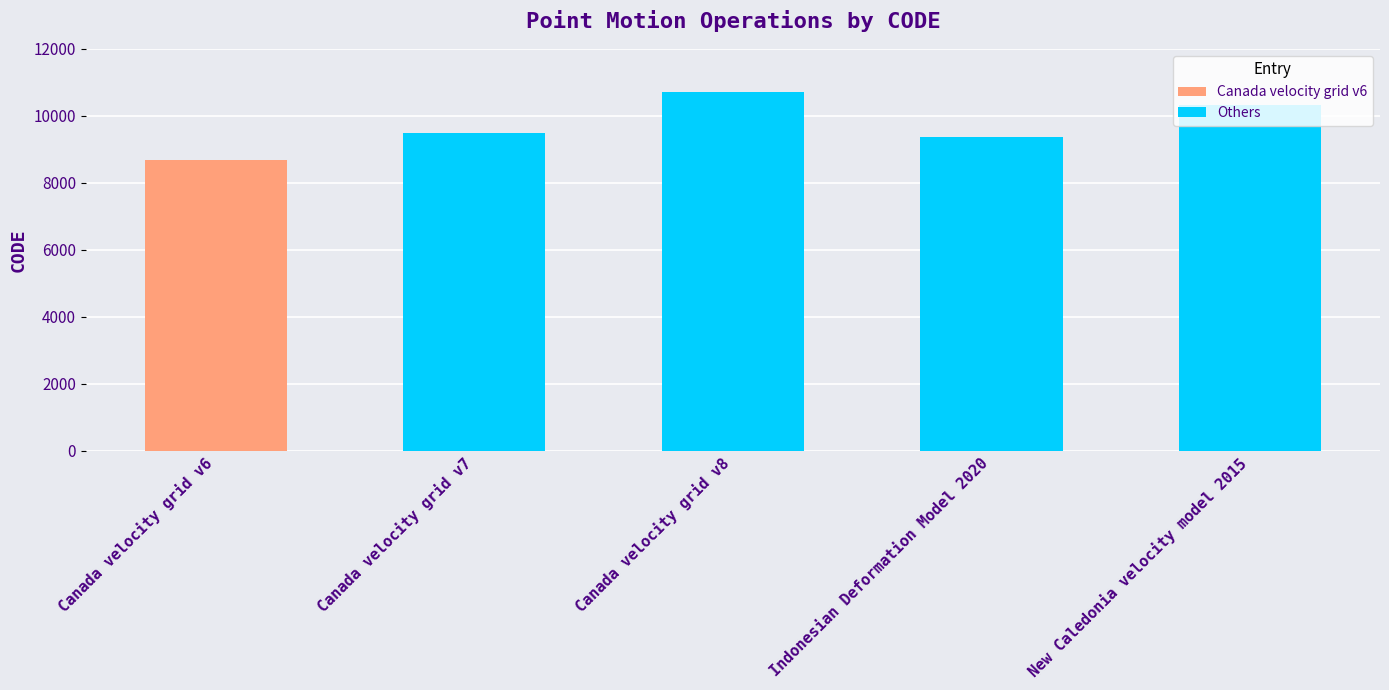

Reading right to left, extract all data points from this chart.

10323	9375	10707	9483	8676